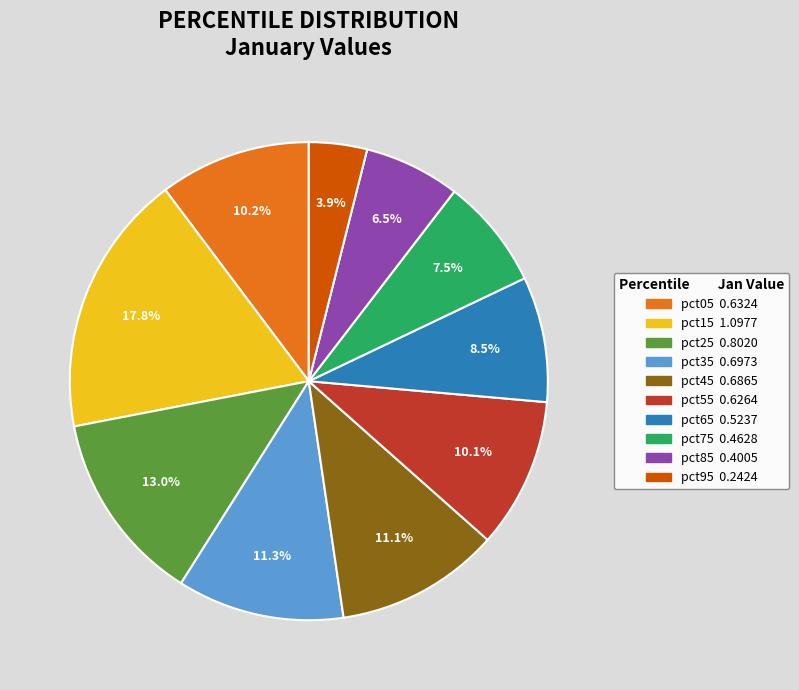

True or false: pct45 accounts for 18% of the total.

False